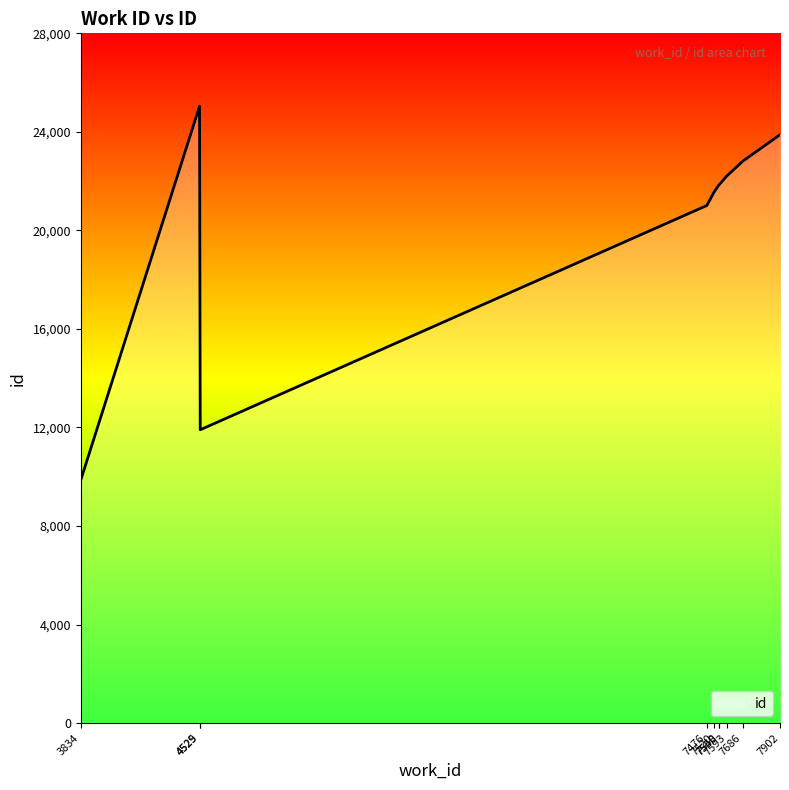

What is the change in value from 3834 to 7476?

+11143